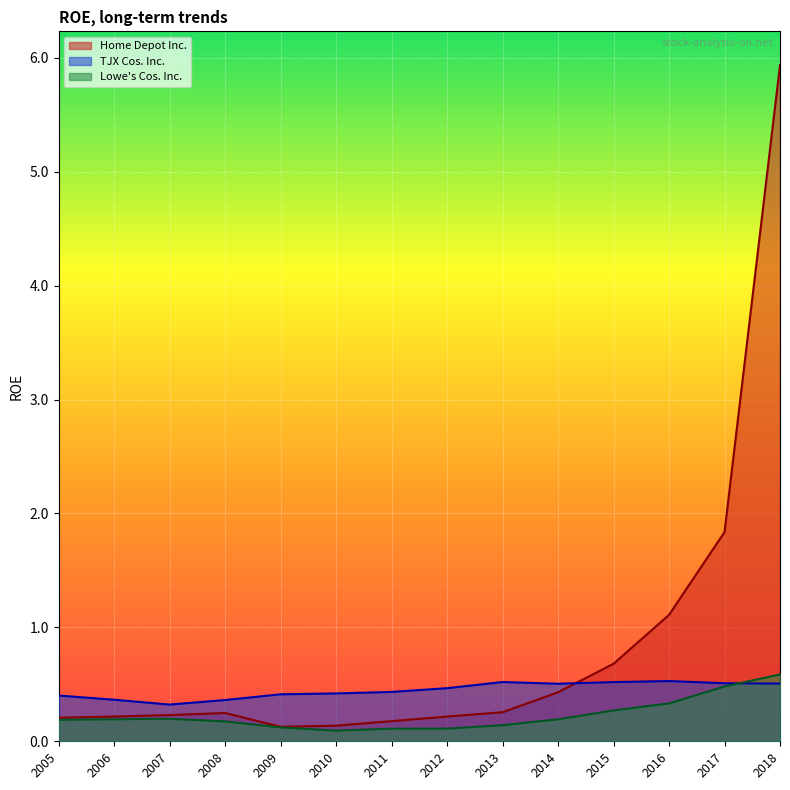

How many intersections are there between Home Depot Inc. and TJX Cos. Inc.?

1